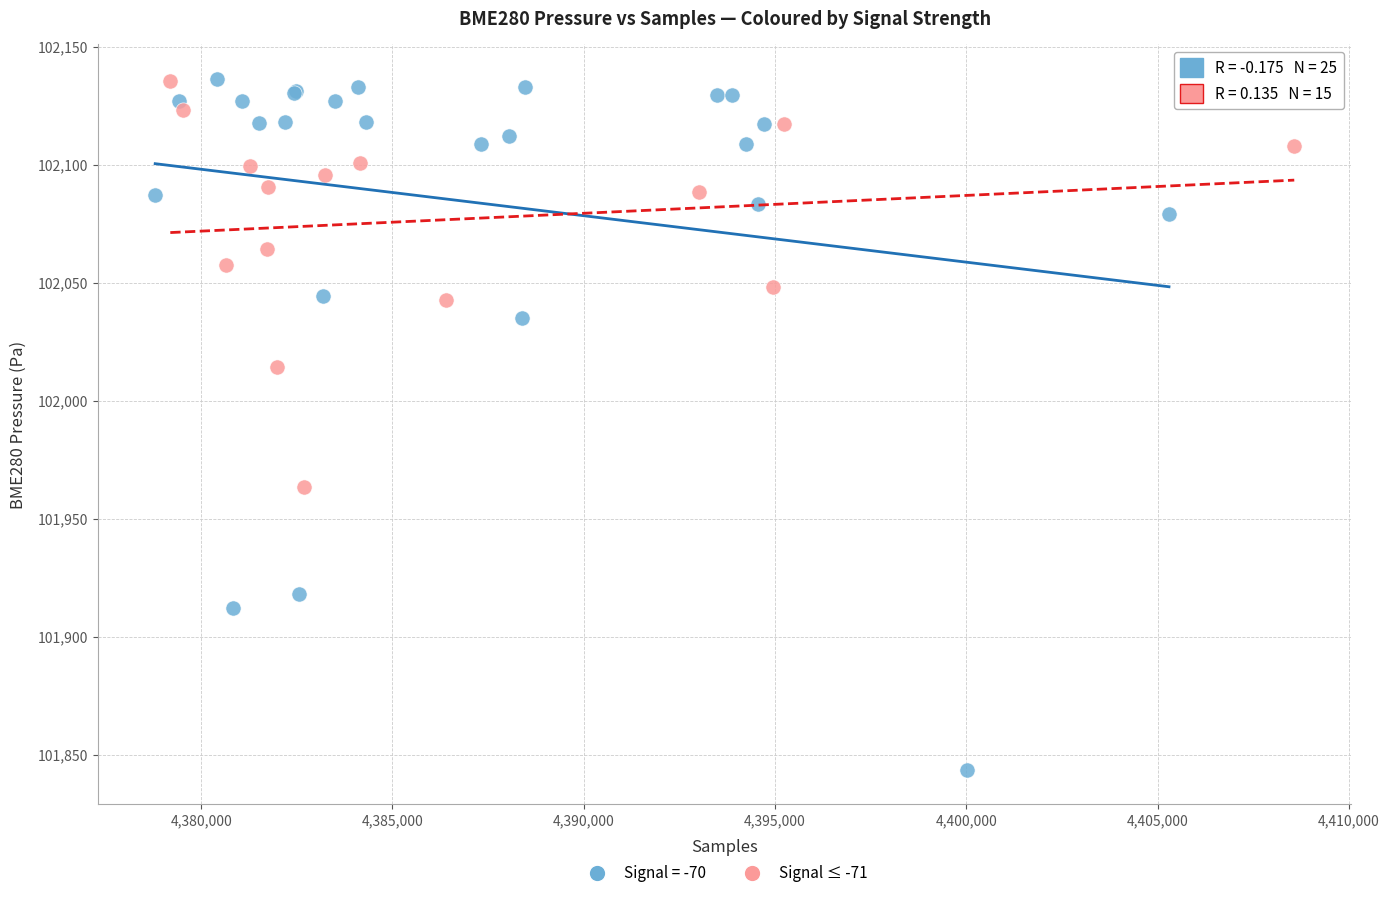

Which series has the widest spread of Y values?

Signal = -70